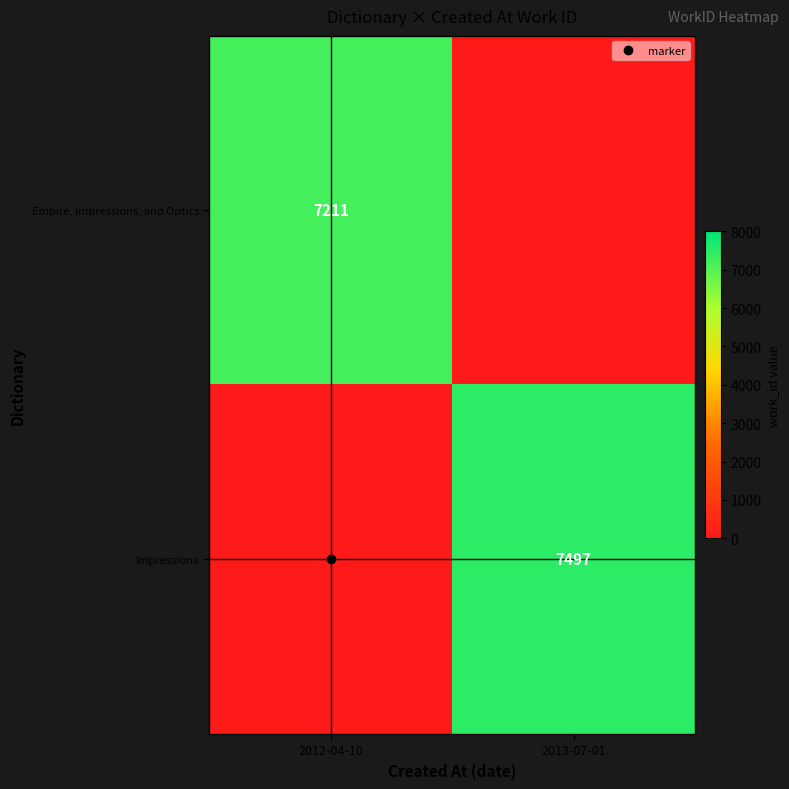

List the series in order of their overall mean, highest first.

Impressions, Empire, Impressions, and Optics